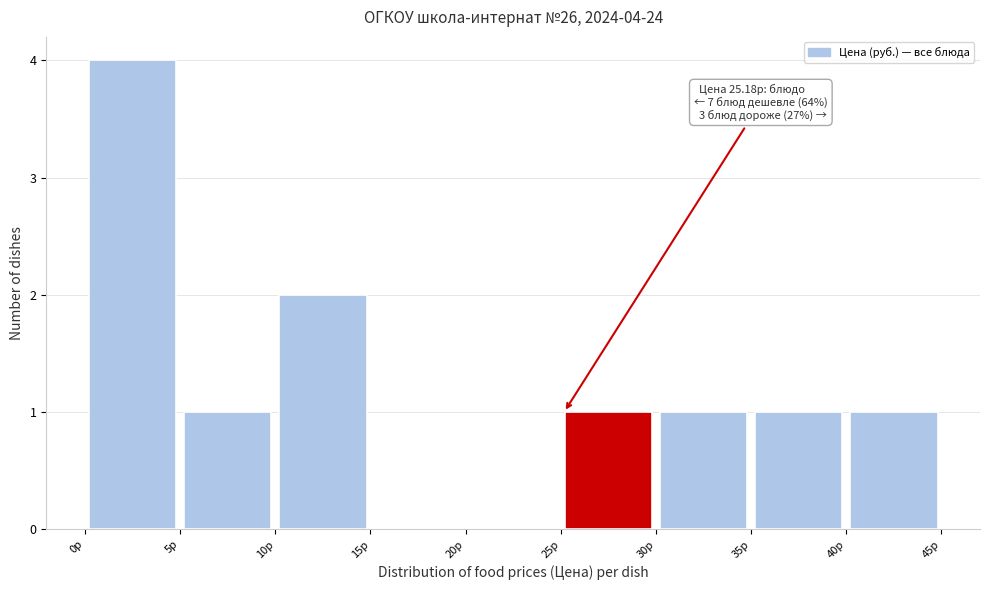

Over which range of the x-axis is the bar tallest?

0 to 5